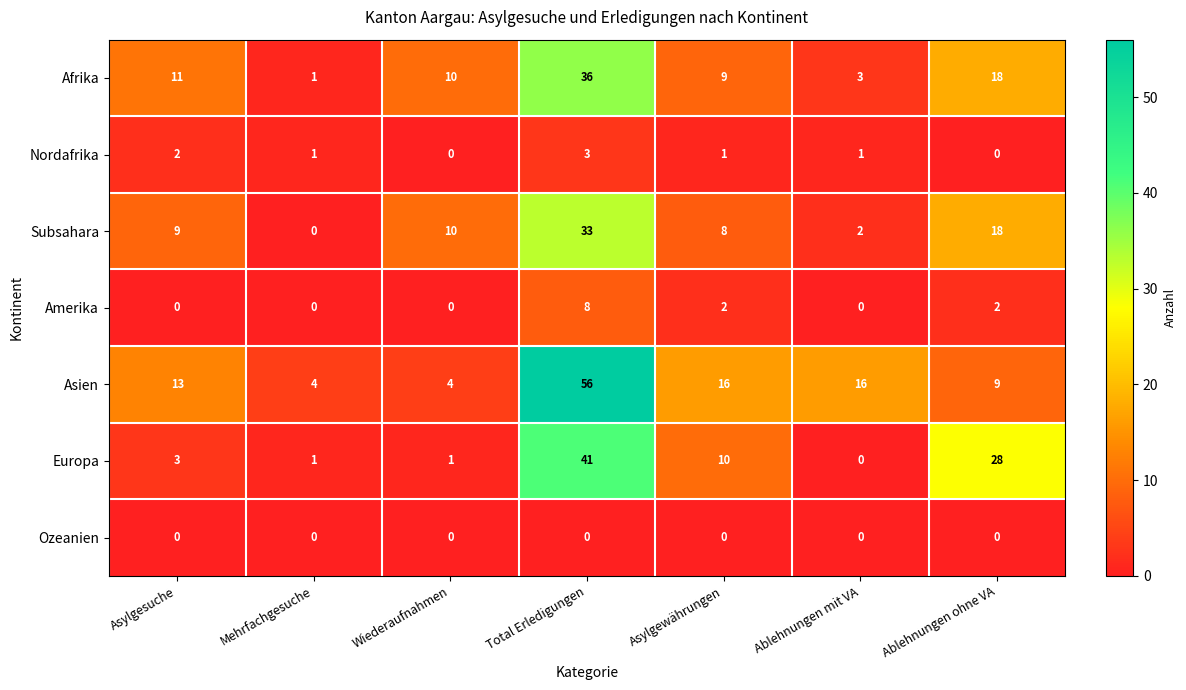

Which series has the widest spread of values?

Asien